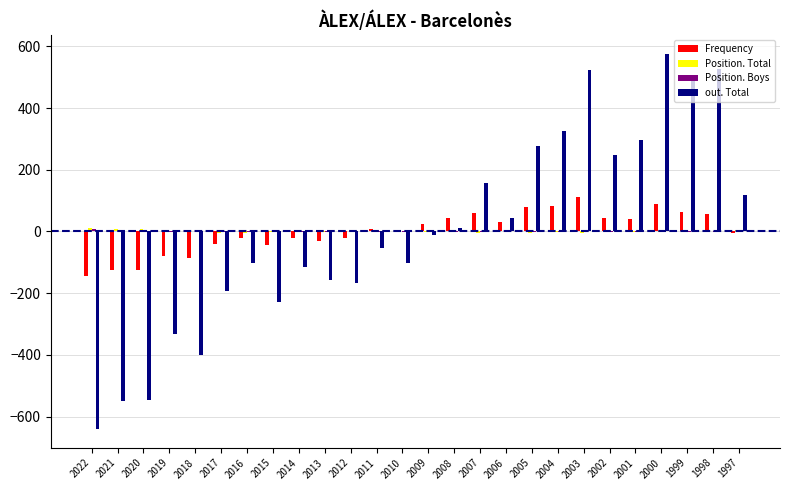

The value of out. Total at 2017 is -194.1. True or false?

True